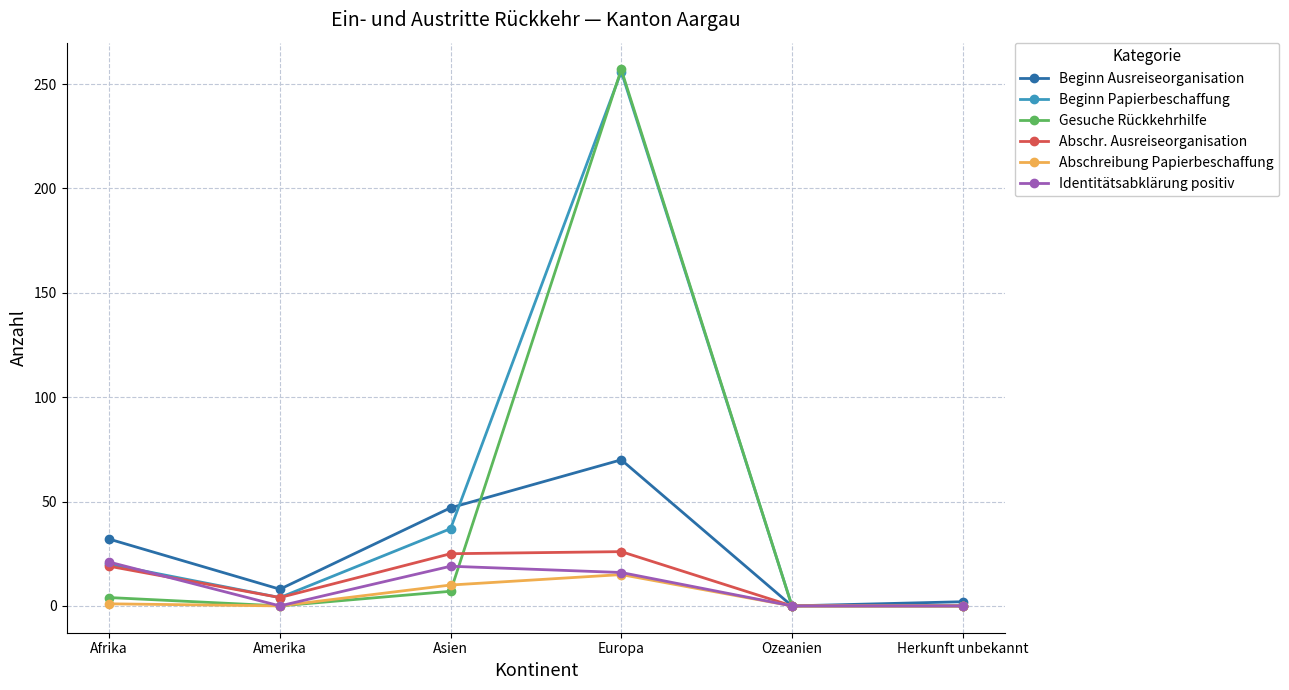

What is the difference between the second highest and minimum values in the Abschr. Ausreiseorganisation series?

25